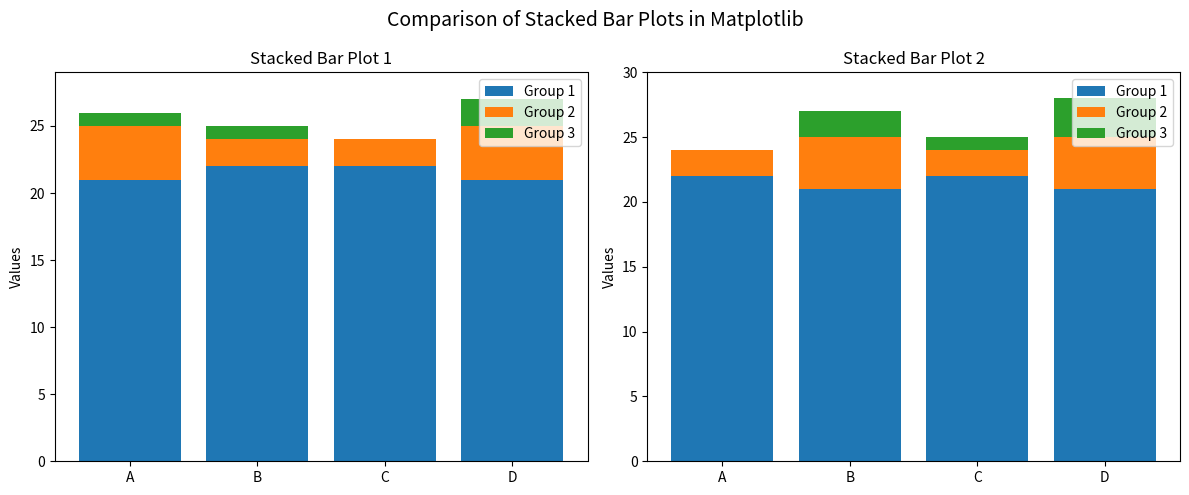

Between A and B, which series saw the biggest shift?

Group 2